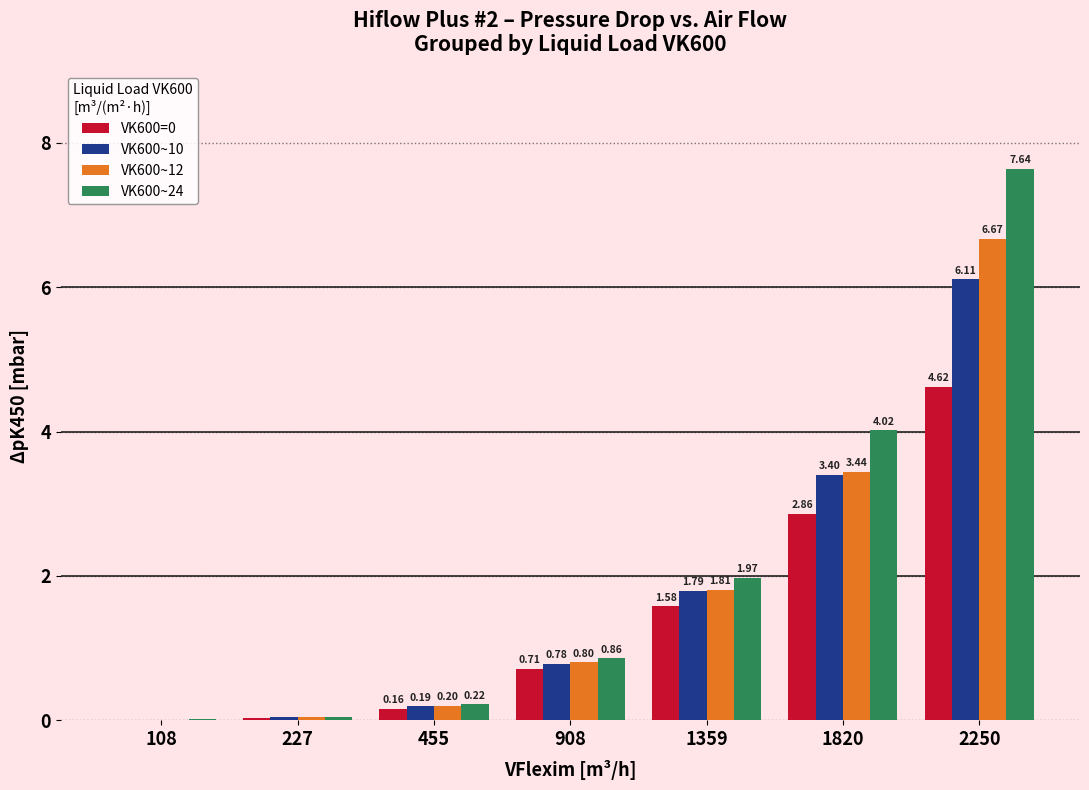

Is the value of VK600=0 at 1820 greater than the value of VK600~10 at 1359?

Yes